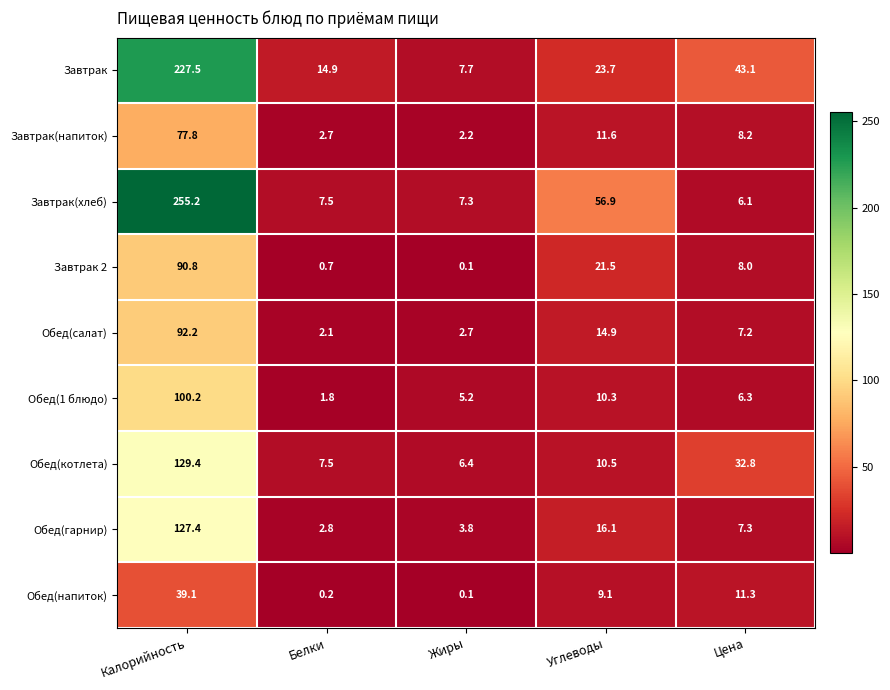

Which label corresponds to the smallest value in the chart?

Жиры